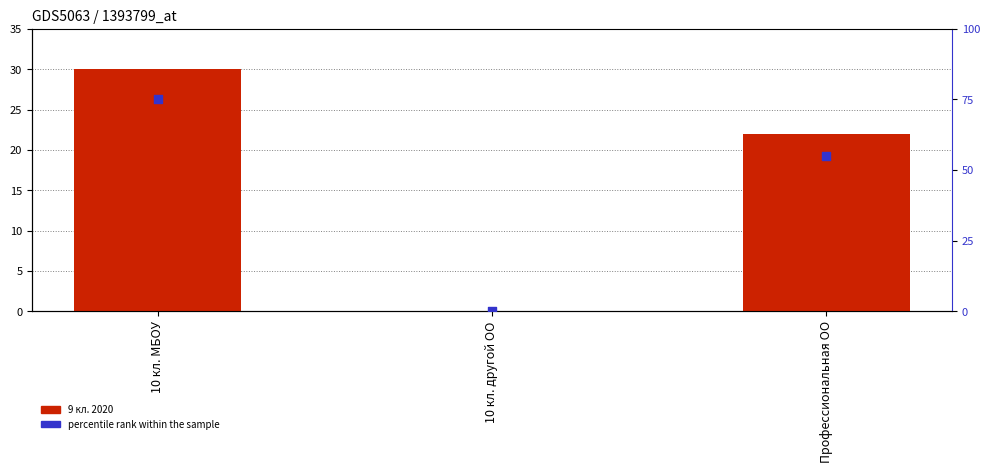

What are all the series names shown in the legend?

9 кл. 2020, percentile rank within the sample